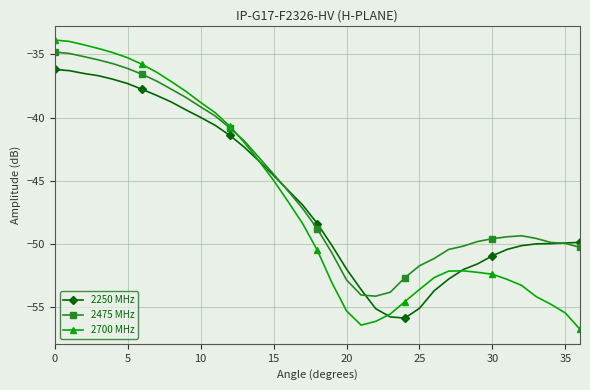

What is the minimum value for 2475 MHz?

-54.1